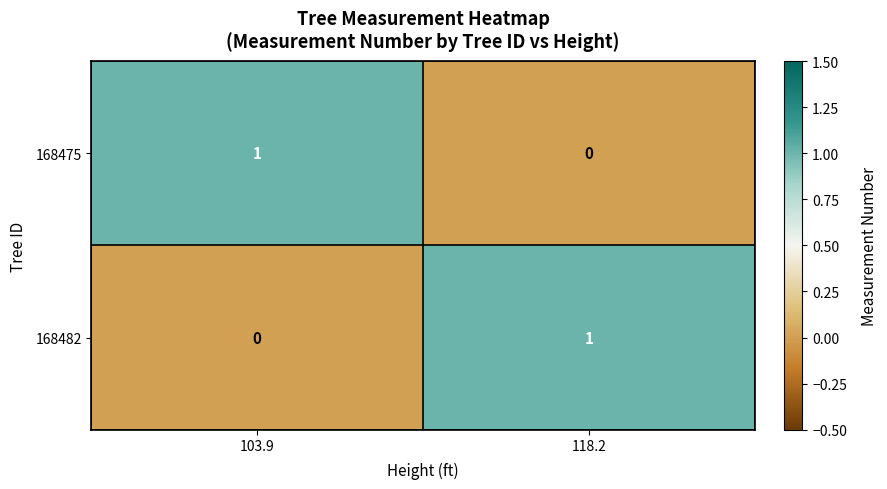

How many categories are shown in the chart?

2